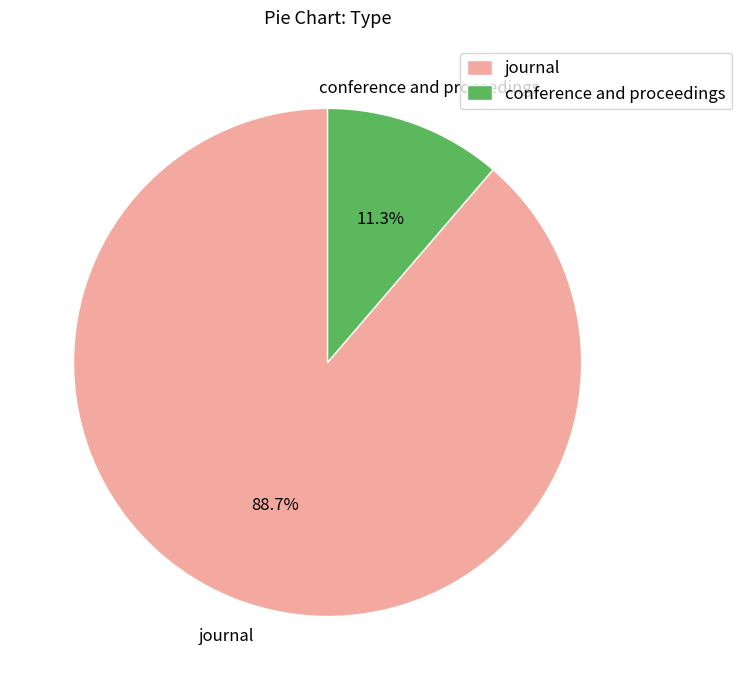

What is the largest slice in the pie chart?

journal